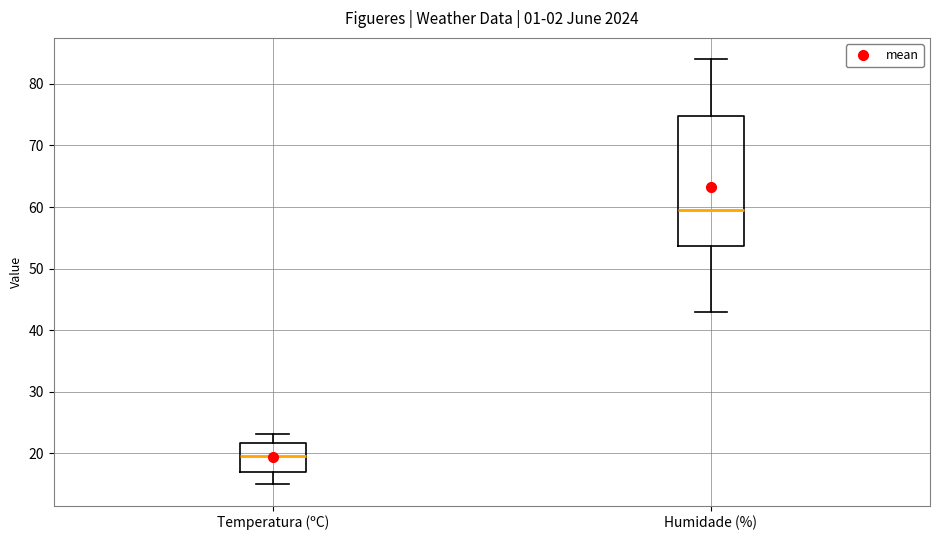

Which box's median line is the highest?

Humidade (%)